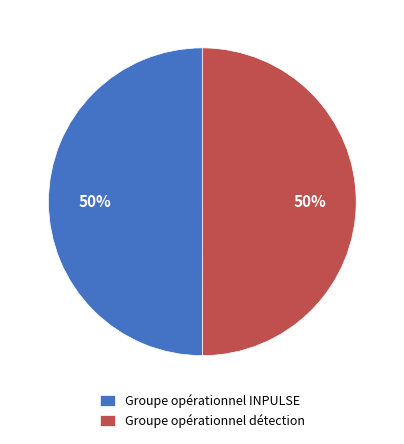

Do Groupe opérationnel INPULSE and Groupe opérationnel détection together represent more than half of the pie?

Yes